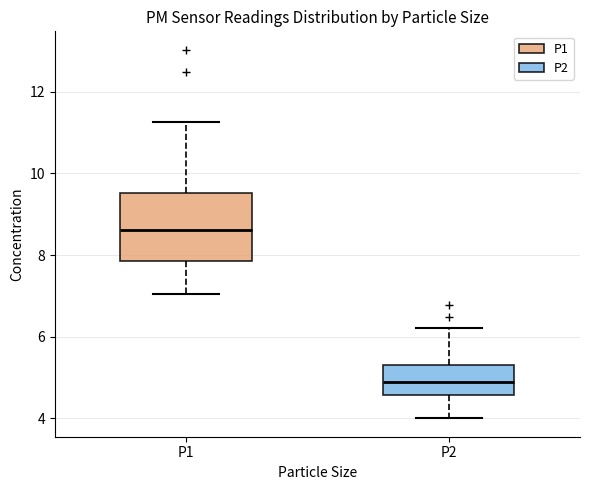

Reading left to right, transcribe this box plot: for each box, give where its median line is, the range the box spans, and where its two whiskers end, as read against the y-axis. The values are not printed on the chart, so give them approximately, as read against the axis.

P1: median 8.6, box 7.8 to 9.6, whiskers 7.0 to 11.2
P2: median 4.8, box 4.6 to 5.4, whiskers 4.0 to 6.2